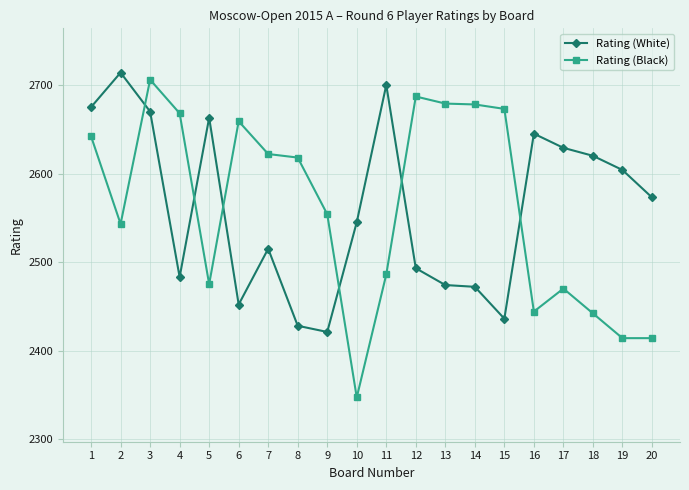

What is the difference between the second highest and second lowest values in the Rating (White) series?

272